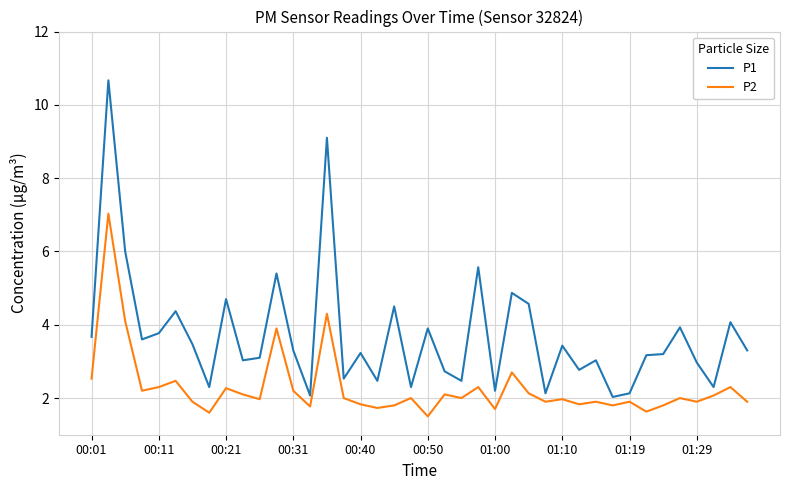

How many distinct data groups are displayed?

2